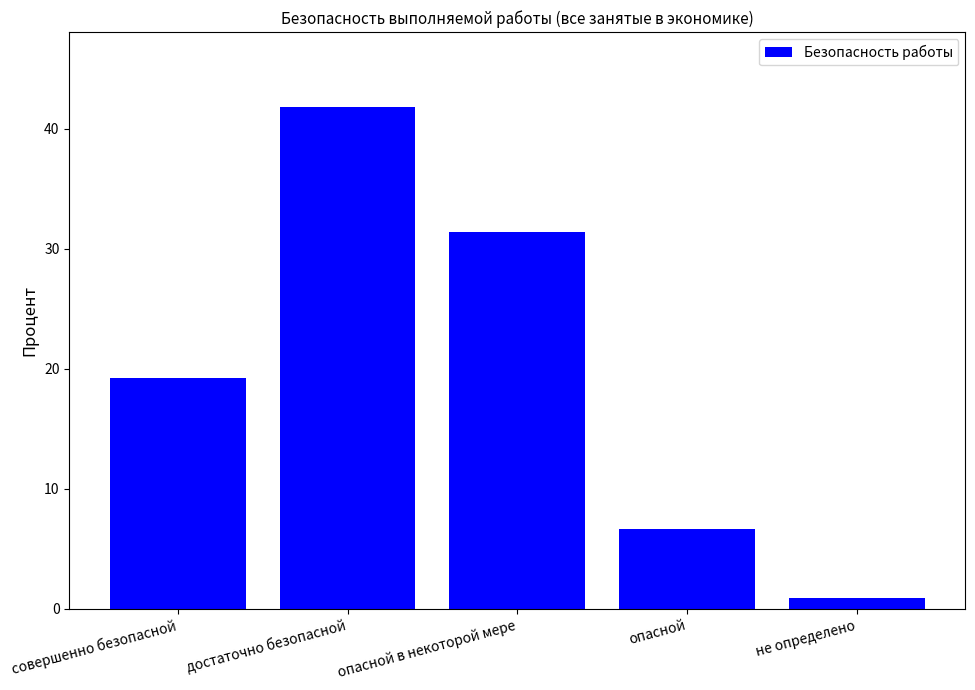

At which category does the chart reach its peak across all series?

достаточно безопасной